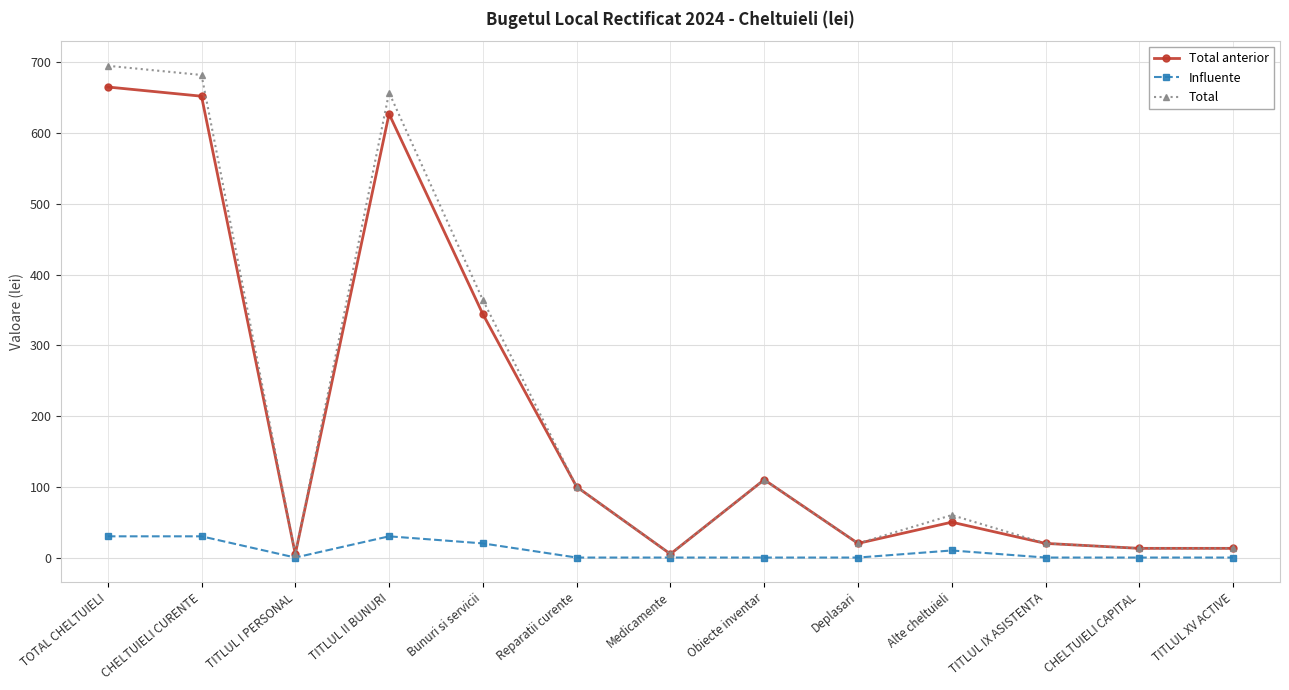

How many distinct data groups are displayed?

3